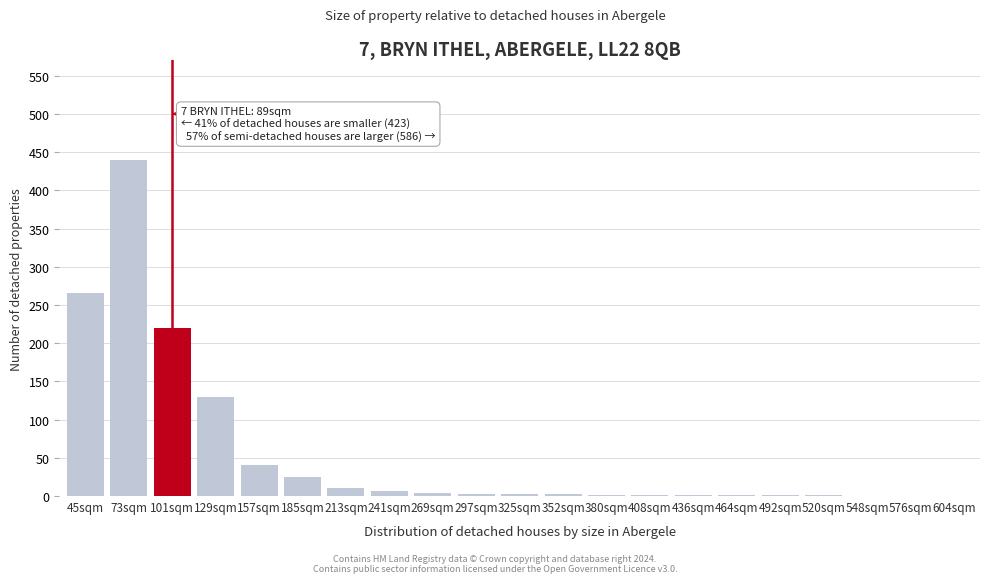

What is the change in value from 101sqm to 548sqm?

-220